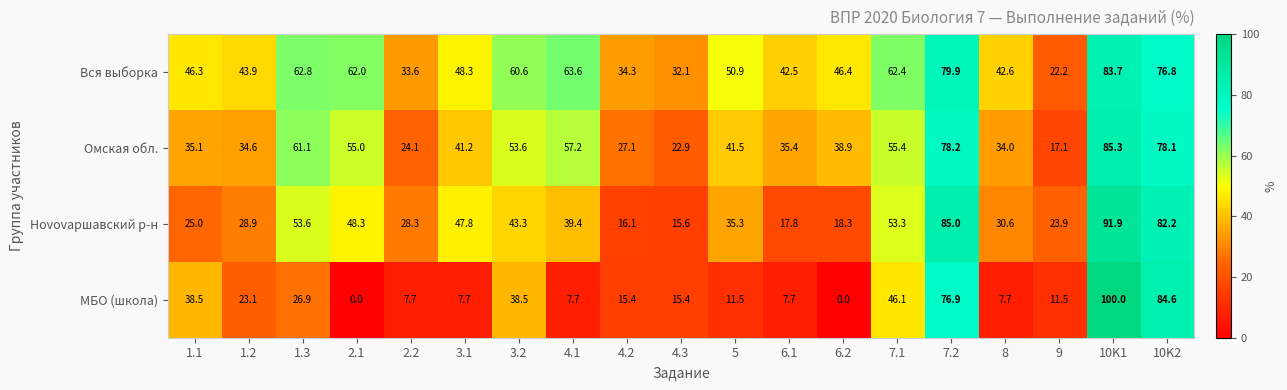

At which category is the sum across all series the highest?

10K1